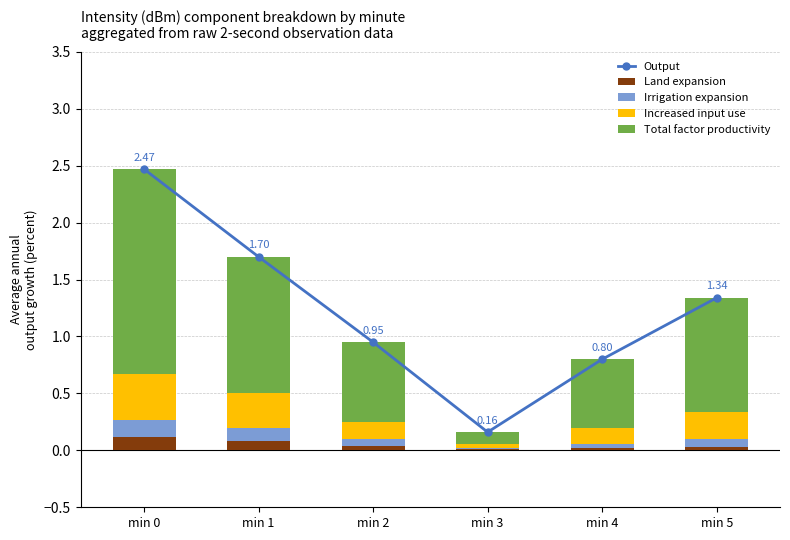

Reading right to left, what are all the values shown in this chart?

Output: min 5=1.3	min 4=0.8	min 3=0.2	min 2=0.9	min 1=1.7	min 0=2.5
Land expansion: min 5=0.0	min 4=0.0	min 3=0.0	min 2=0.0	min 1=0.1	min 0=0.1
Irrigation expansion: min 5=0.1	min 4=0.0	min 3=0.0	min 2=0.1	min 1=0.1	min 0=0.2
Increased input use: min 5=0.2	min 4=0.1	min 3=0.0	min 2=0.2	min 1=0.3	min 0=0.4
Total factor productivity: min 5=1.0	min 4=0.6	min 3=0.1	min 2=0.7	min 1=1.2	min 0=1.8